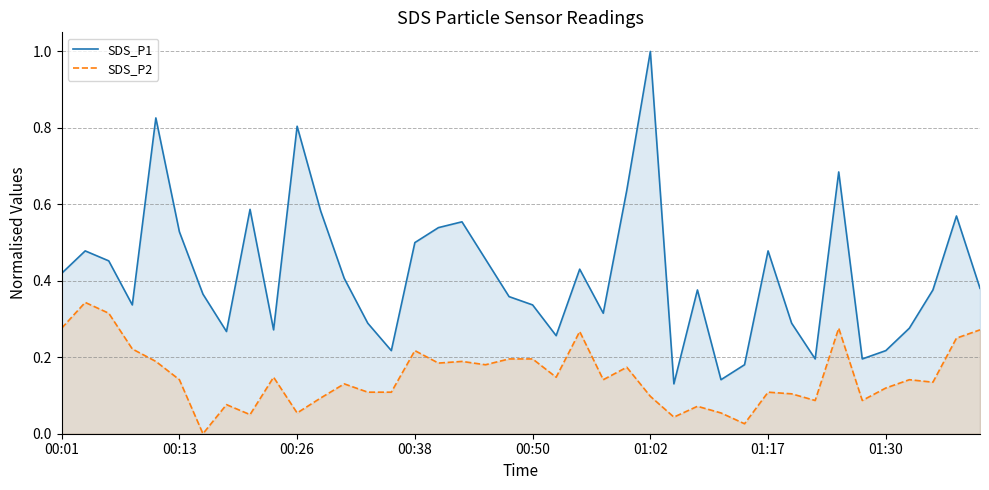

Which series has the largest total across all categories?

SDS_P1